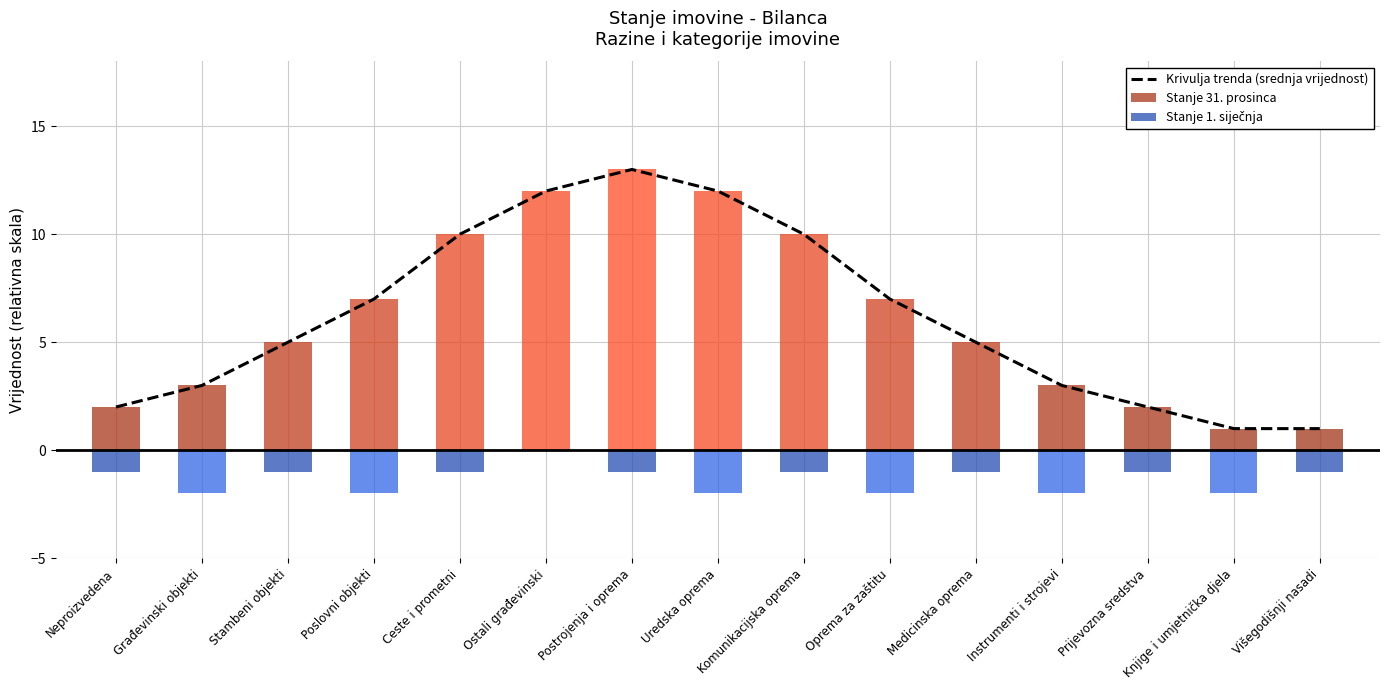

At which label is the value closest to 7?

Poslovni objekti